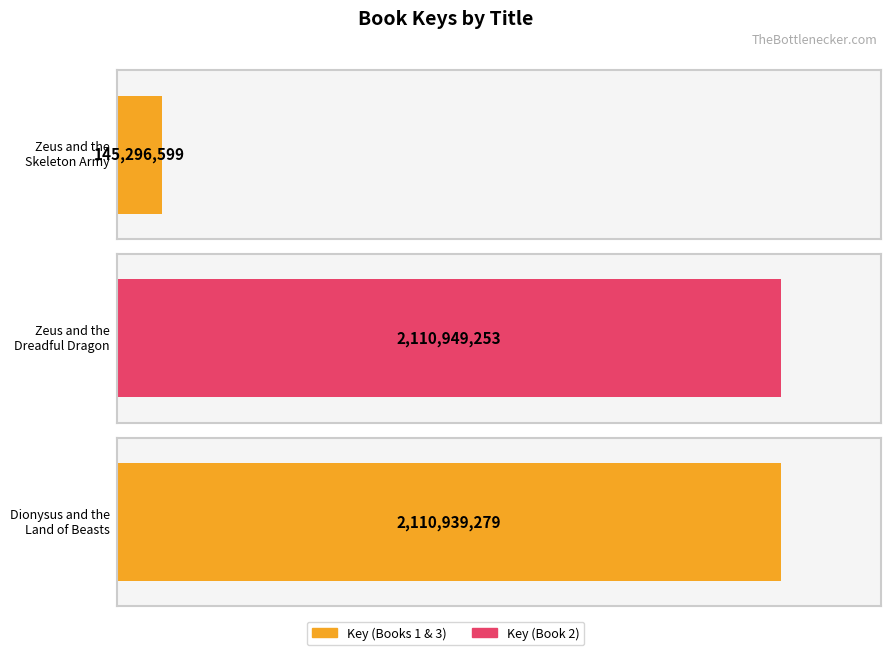

What is the label of the 1st bar from the right?

Dionysus and the Land of Beasts